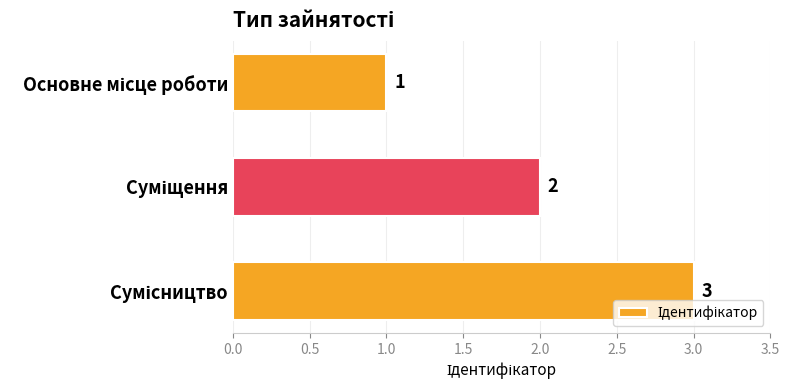

What is the average value?

2